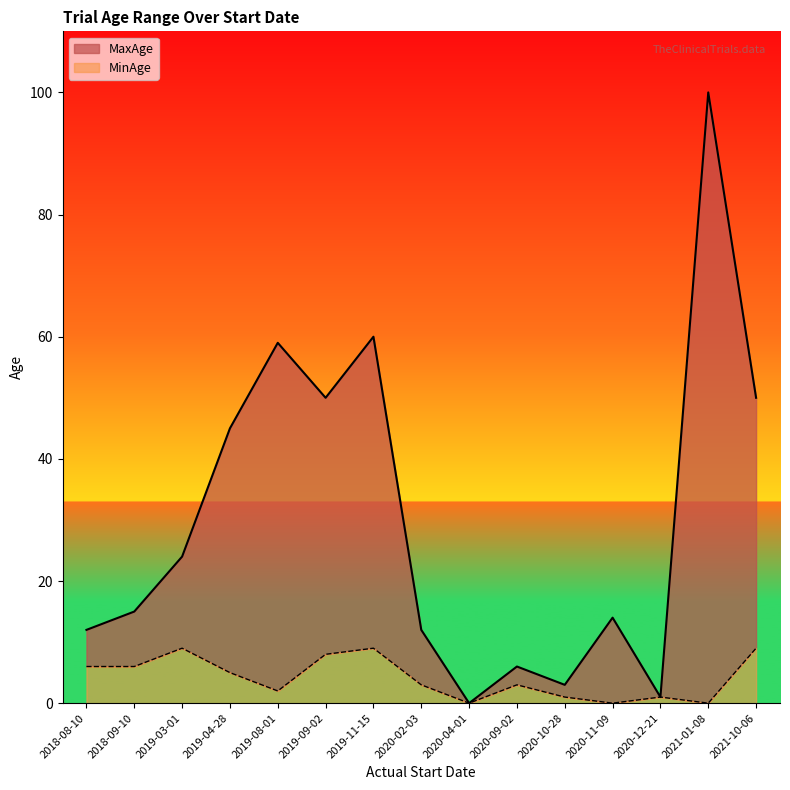

True or false: MaxAge and MinAge intersect in this chart.

False